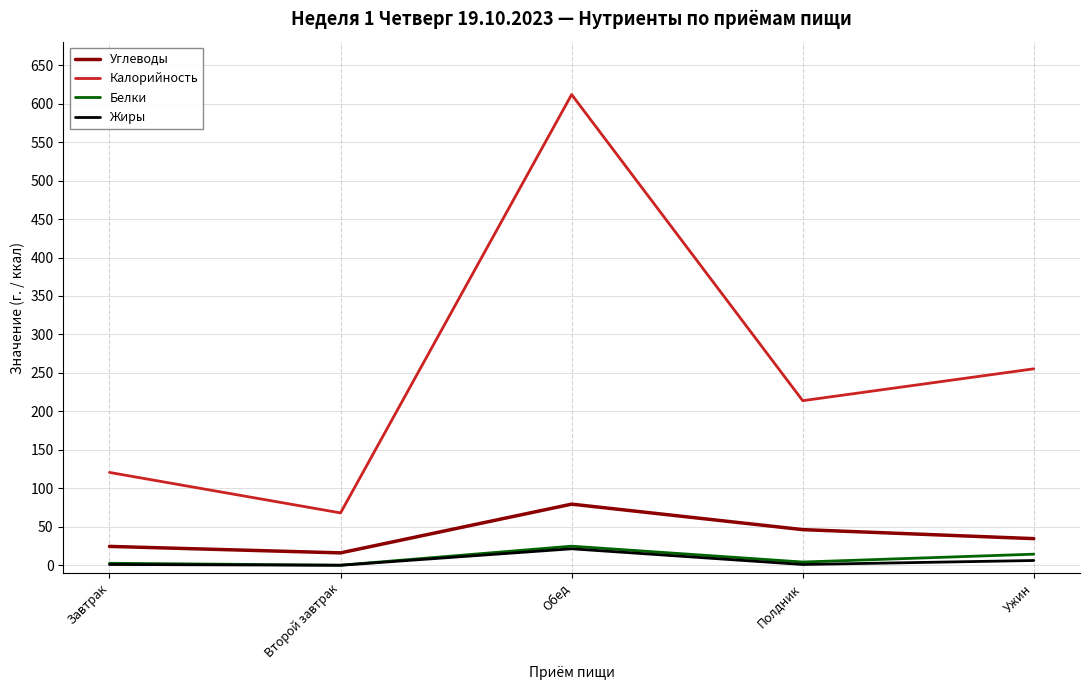

True or false: Углеводы and Калорийность cross at least once.

False